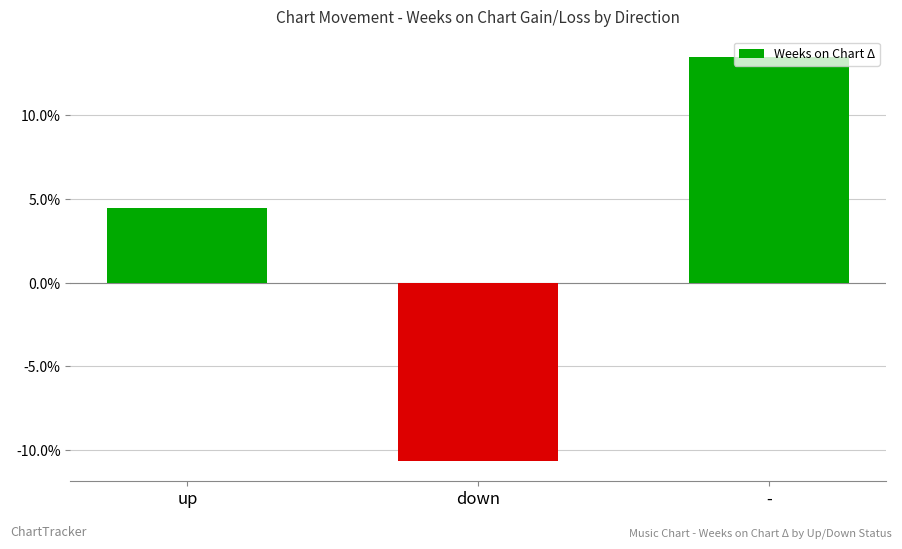

Reading left to right, list all the values displayed in this chart.

4.5	-10.6	13.5